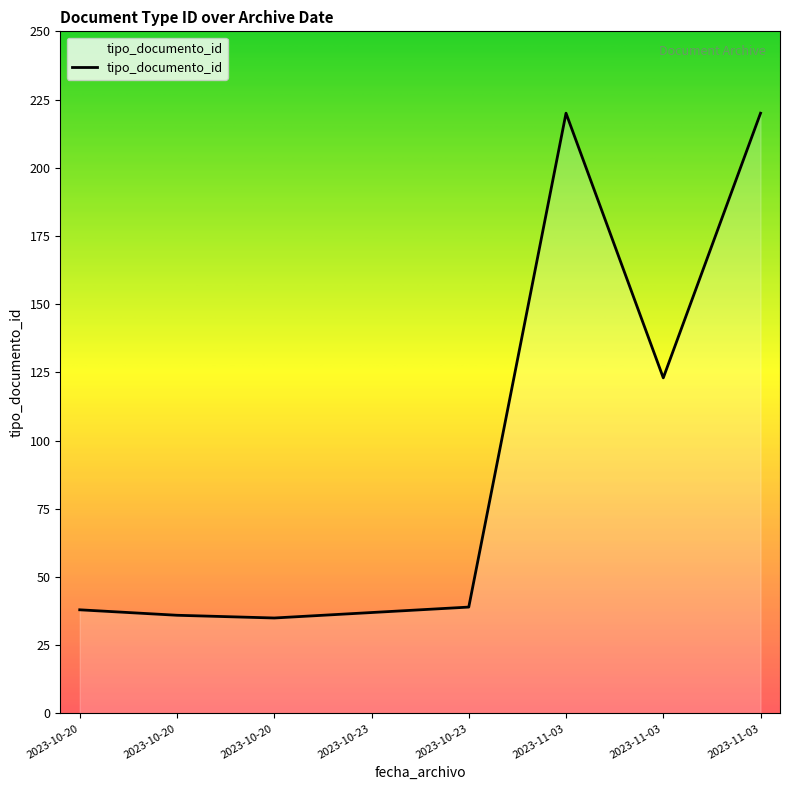

How many lines are shown in the chart?

1